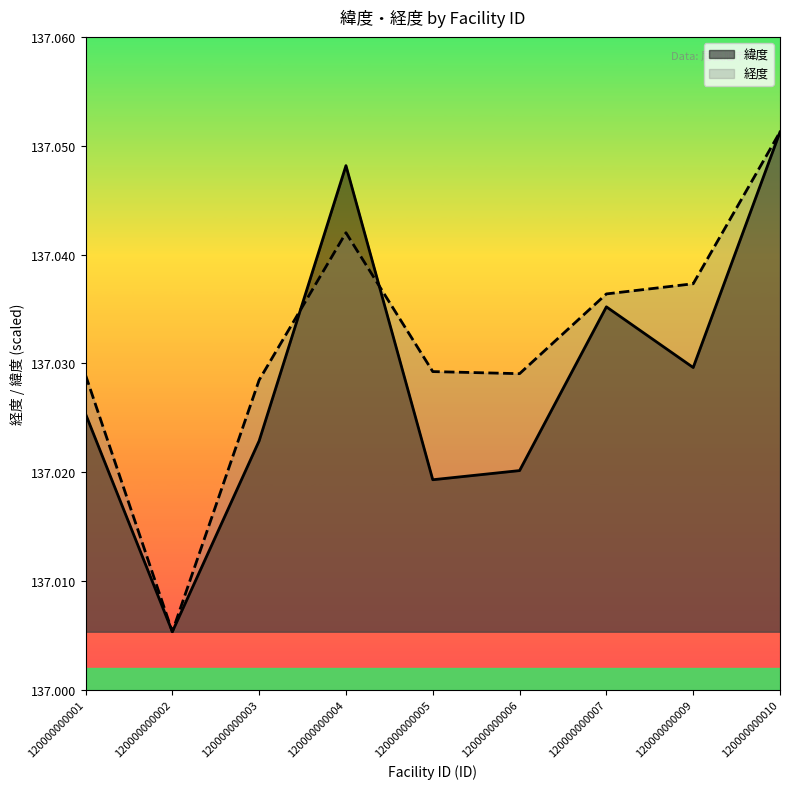

Does the chart display data point markers on the line(s)?

No